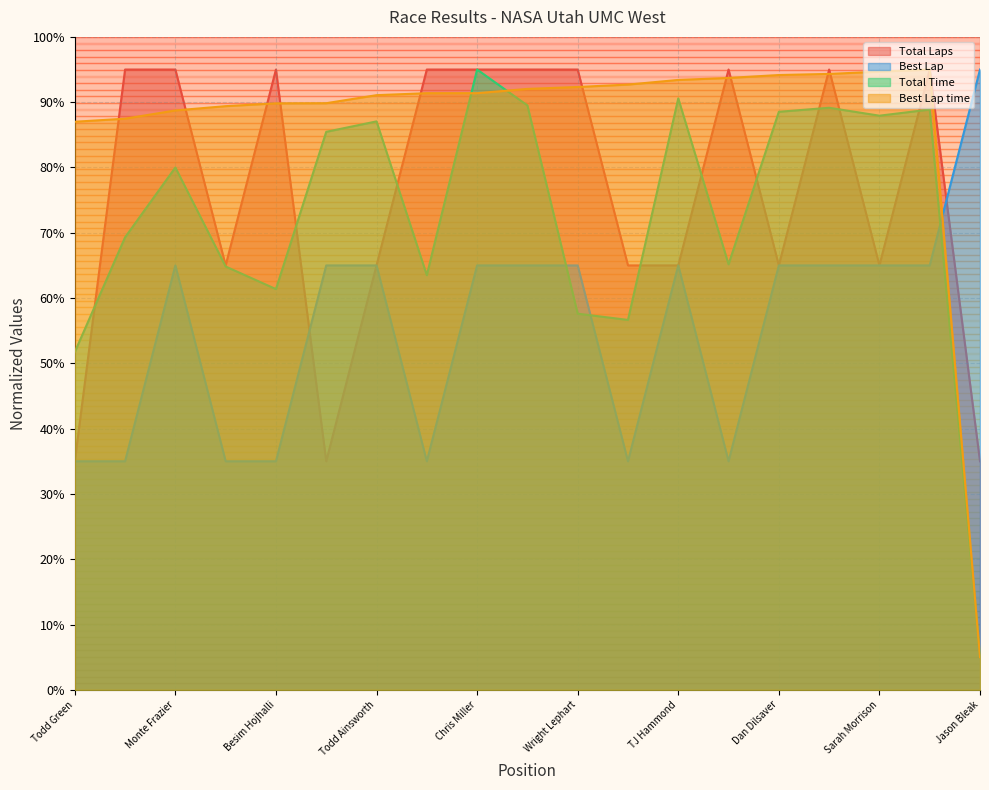

The Total Laps series shows 1701.3 at Robb Lentz. True or false?

False